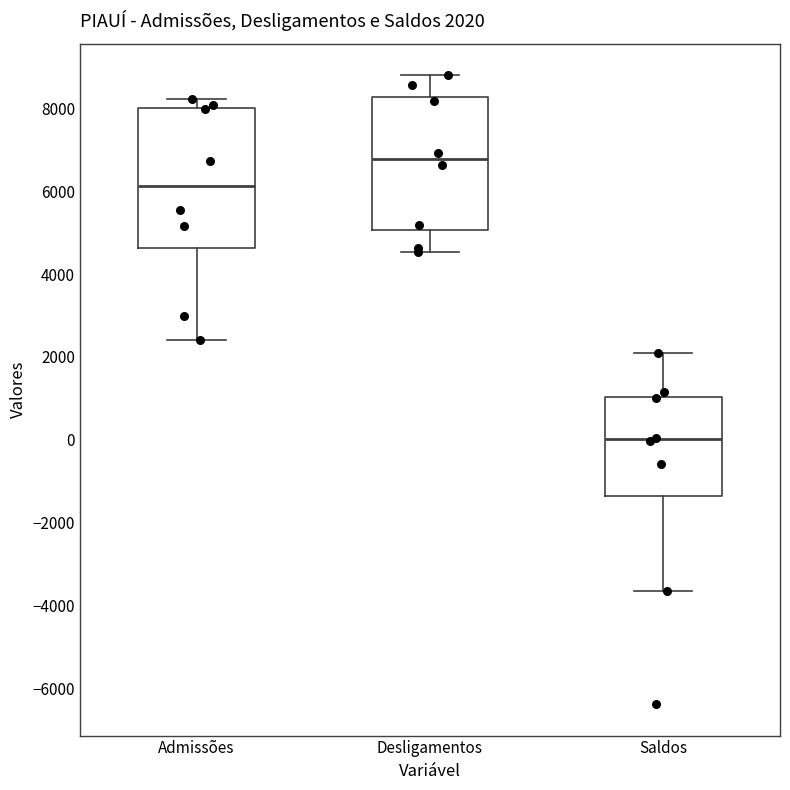

Which box has the highest median line?

Desligamentos